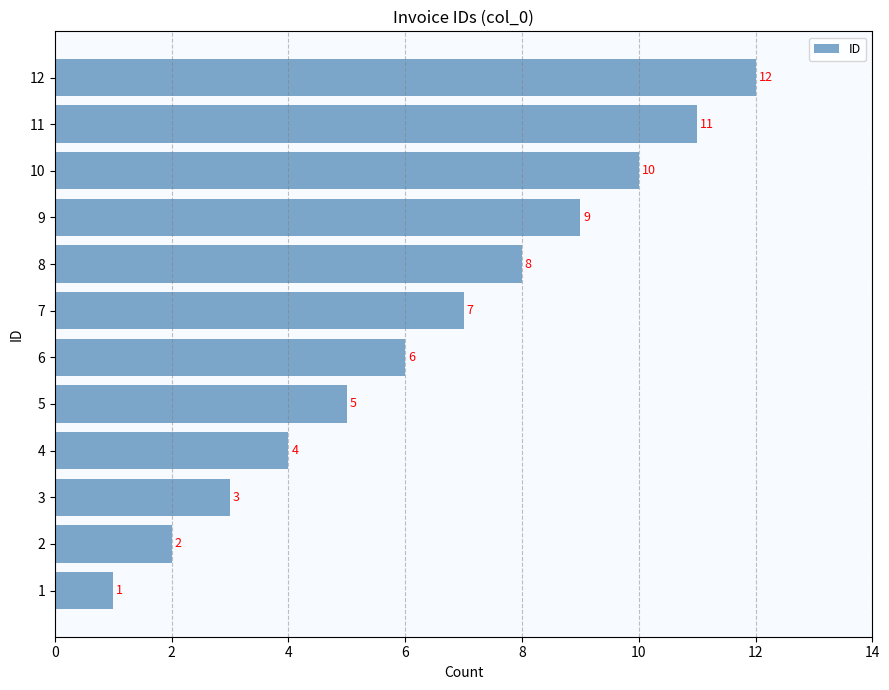

What is the approximate value at 11, to the nearest 5?

10